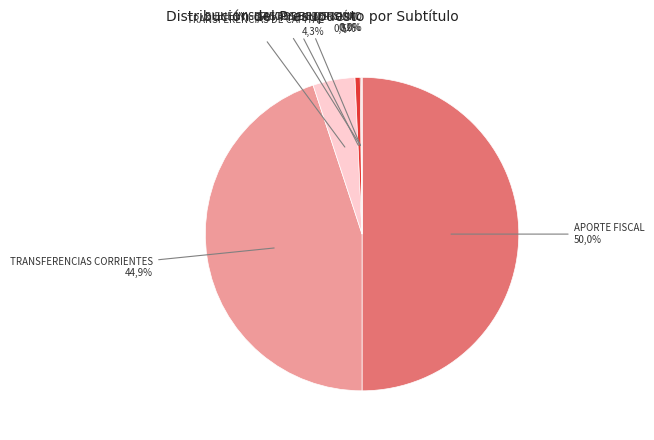

Which category has the biggest portion of the pie?

APORTE FISCAL